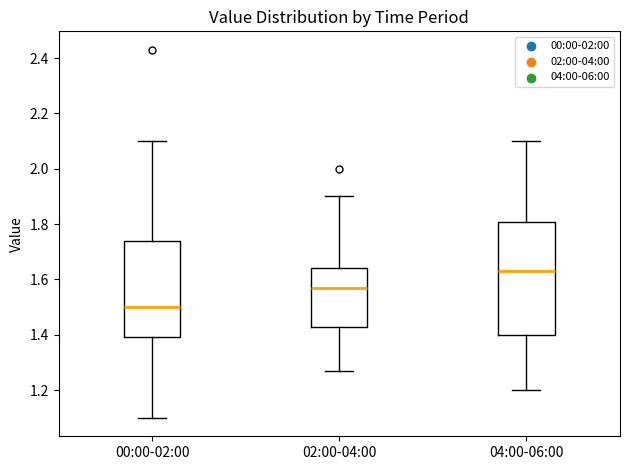

Reading left to right, transcribe this box plot: for each box, give where its median line is, the range the box spans, and where its two whiskers end, as read against the y-axis. The values are not printed on the chart, so give them approximately, as read against the axis.

00:00-02:00: median 1.50, box 1.40 to 1.74, whiskers 1.10 to 2.10
02:00-04:00: median 1.58, box 1.44 to 1.64, whiskers 1.28 to 1.90
04:00-06:00: median 1.64, box 1.40 to 1.80, whiskers 1.20 to 2.10